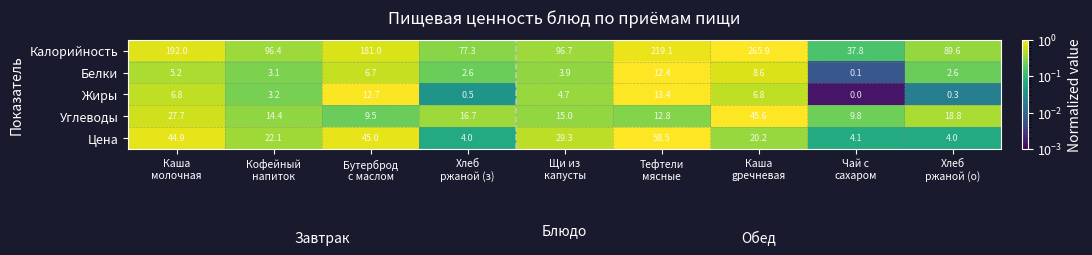

Which series has the largest total across all categories?

Калорийность